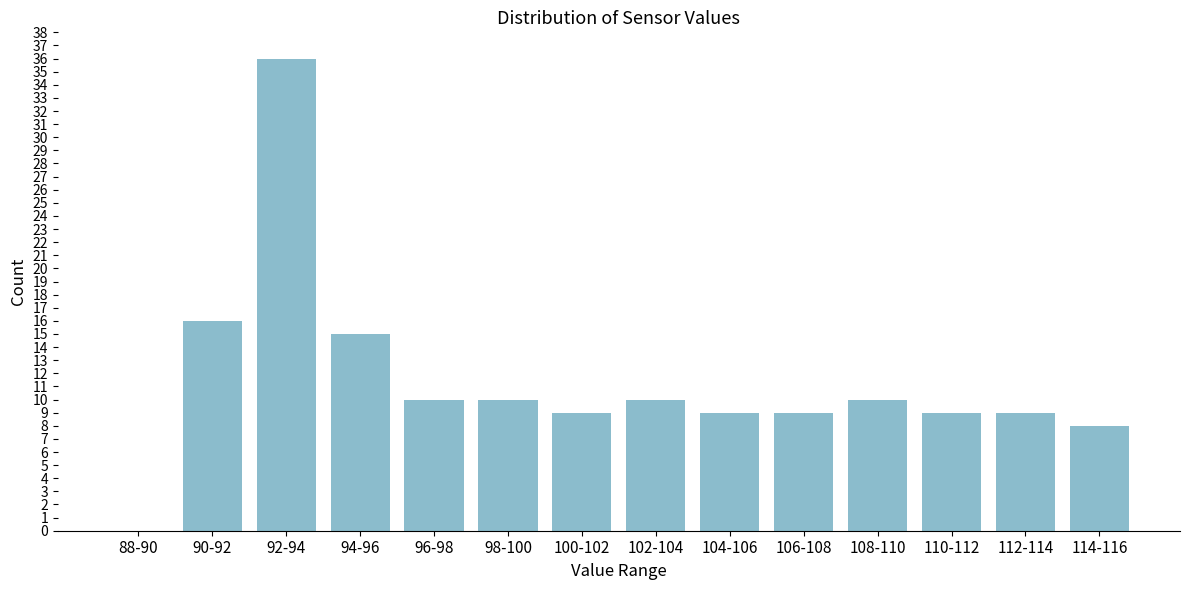

Reading left to right, list all the values displayed in this chart.

88-90=0	90-92=16	92-94=36	94-96=15	96-98=10	98-100=10	100-102=9	102-104=10	104-106=9	106-108=9	108-110=10	110-112=9	112-114=9	114-116=8